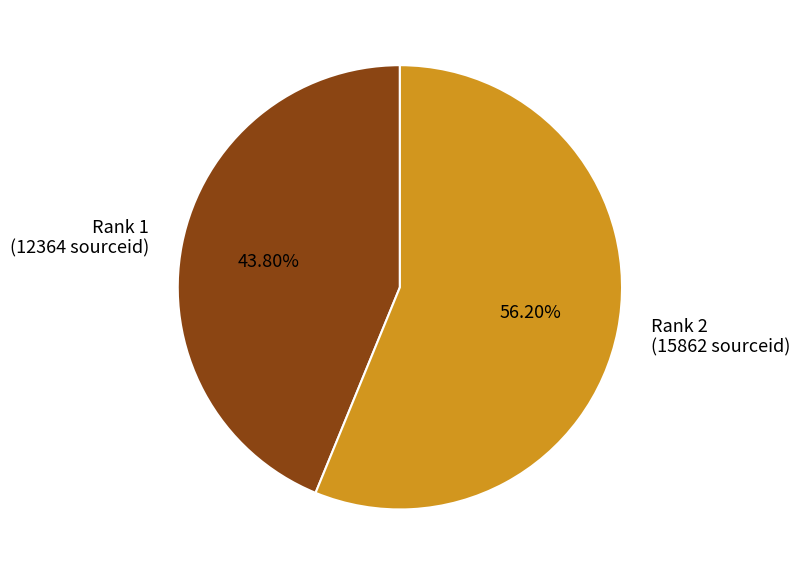

Is there any slice that represents more than half of the pie?

Yes